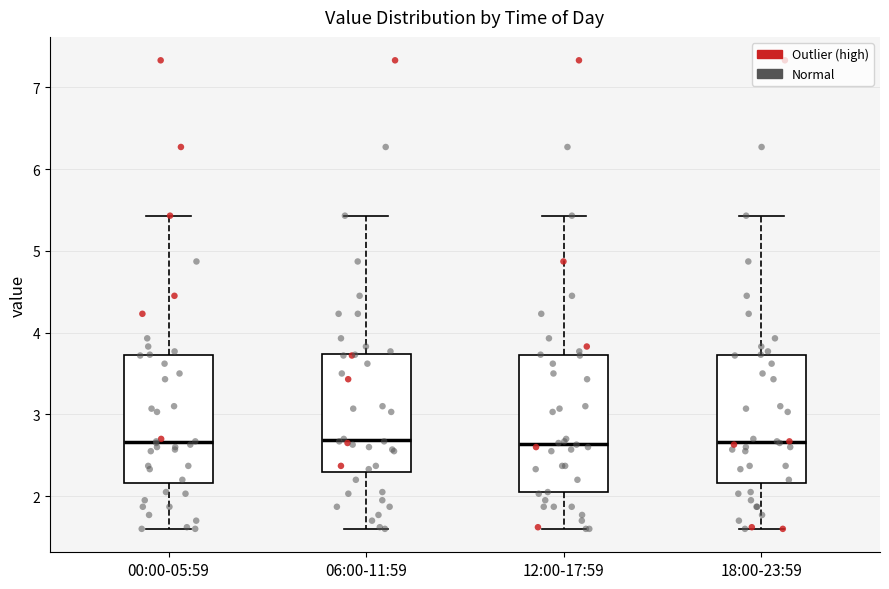

Where does the upper whisker of the box for 12:00-17:59 end on the y-axis? The values are not printed on the chart, so give them approximately, as read against the axis.

5.4